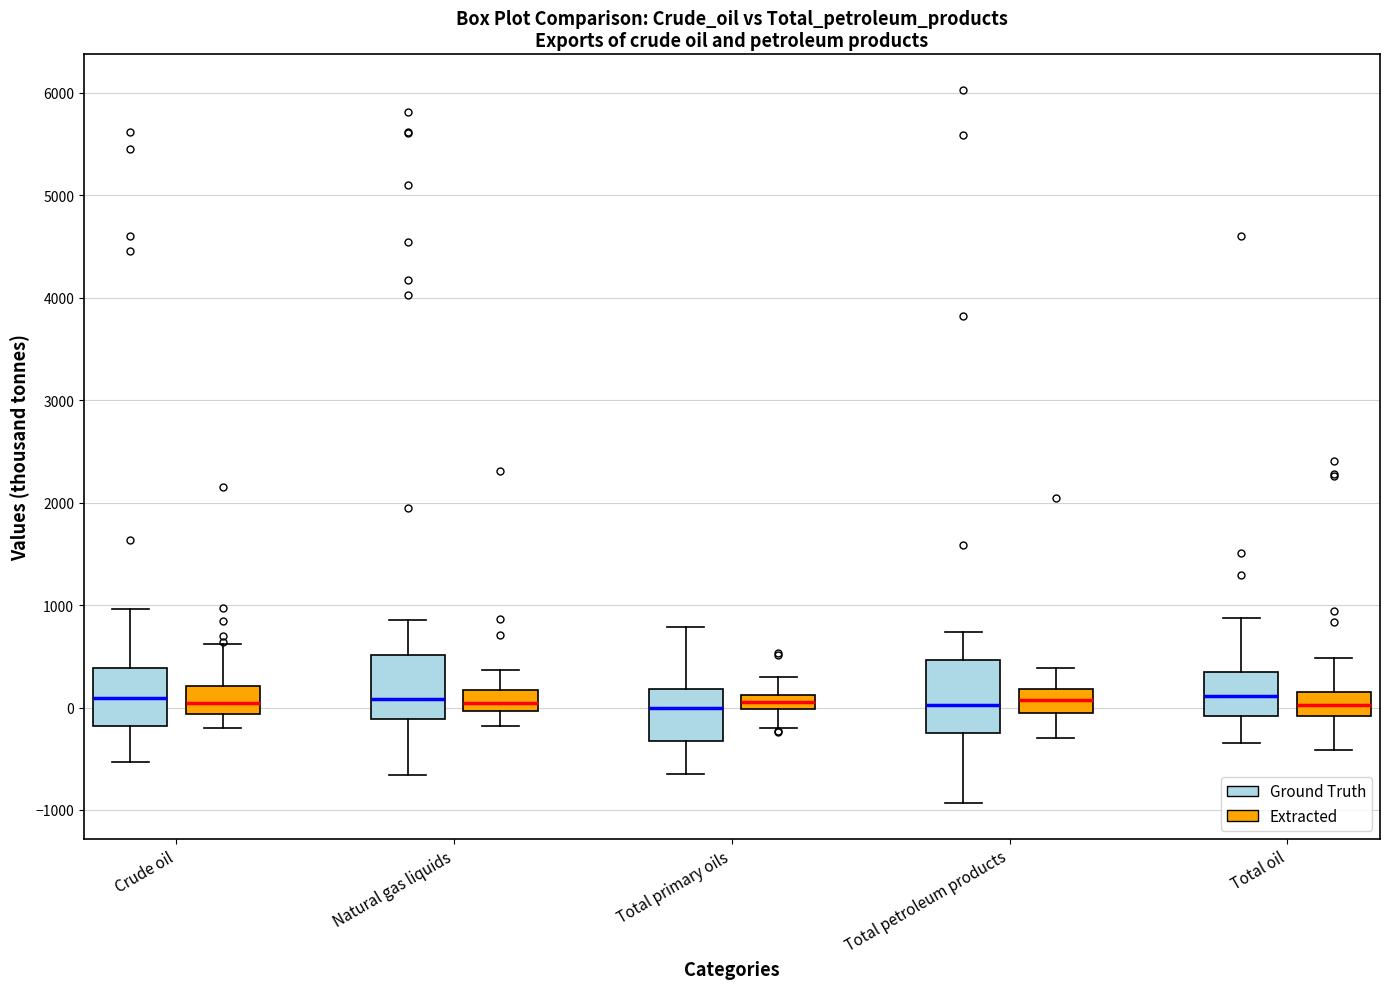

Where is the lower edge of the box for Crude oil (Extracted) on the y-axis? The values are not printed on the chart, so give them approximately, as read against the axis.

-100